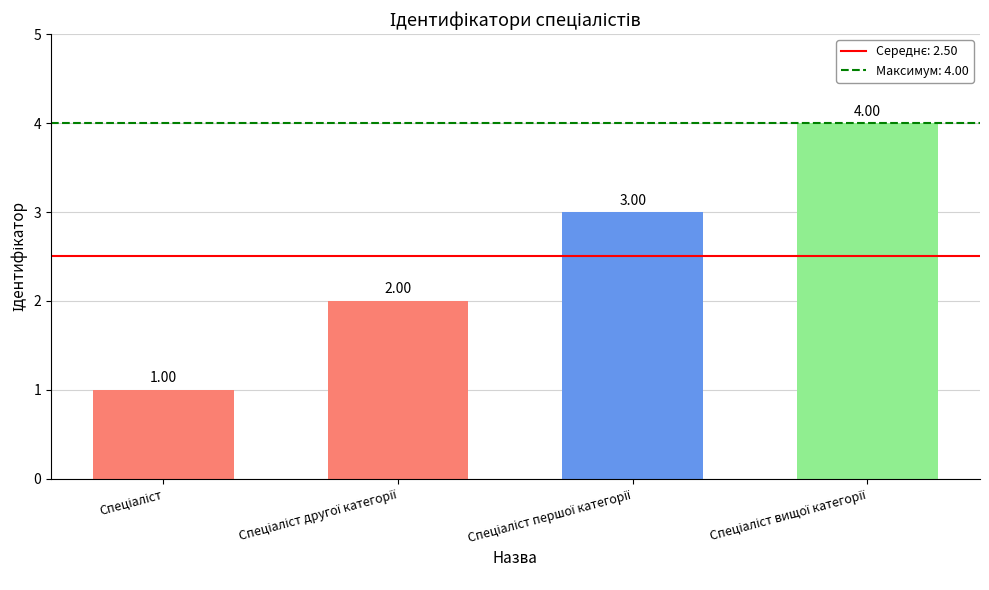

What is the sum of all values?

10